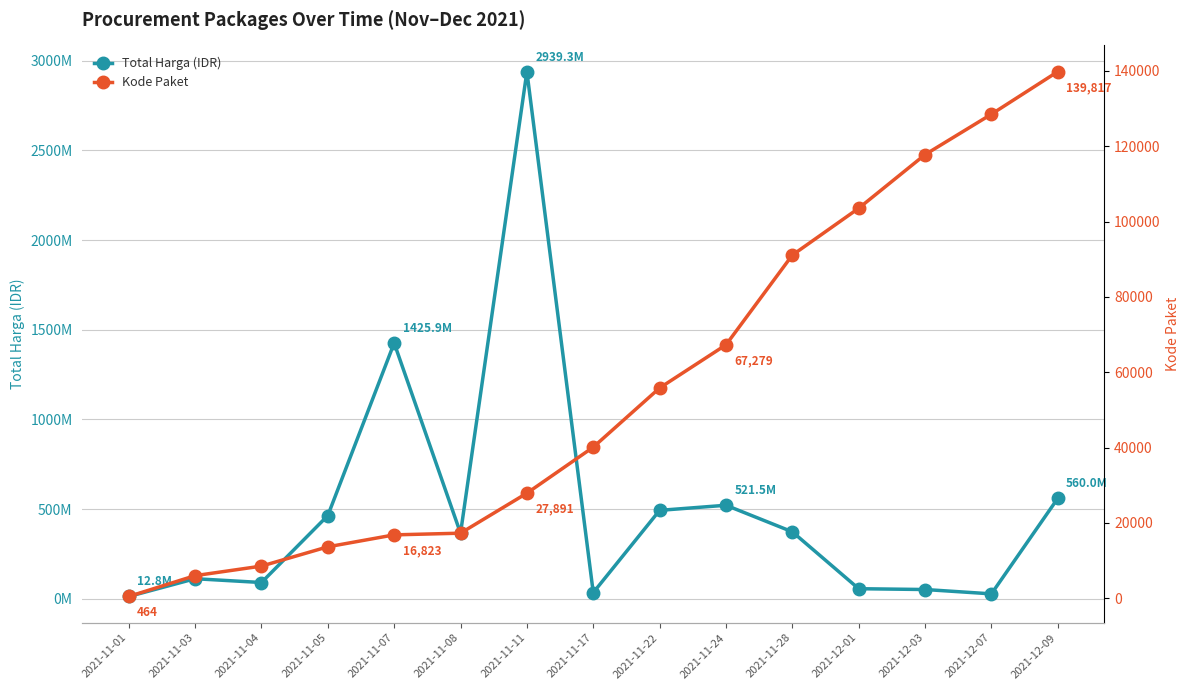

What is the spread (max minus min) of values at 2021-12-07?

27283484